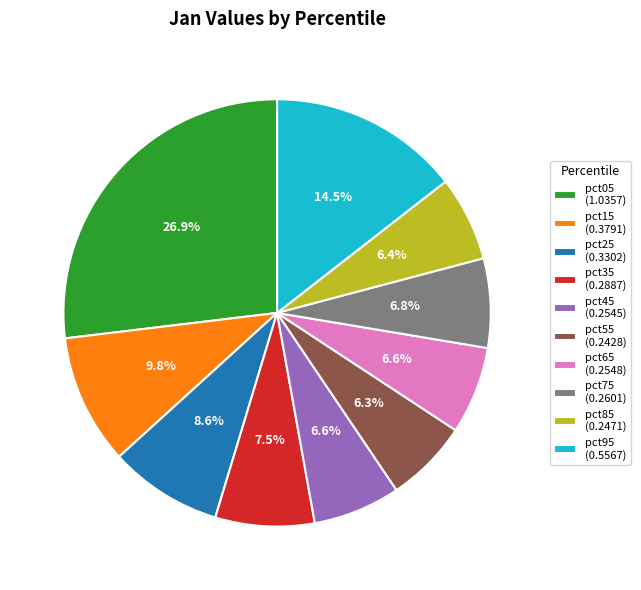

To the nearest percent, what is the combined percentage of pct45 and pct85?

13%